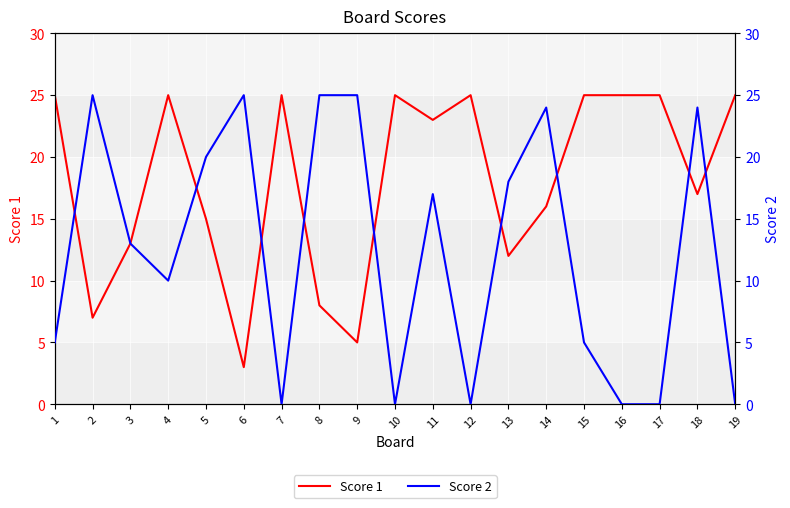

Which label corresponds to the smallest value in the chart?

7